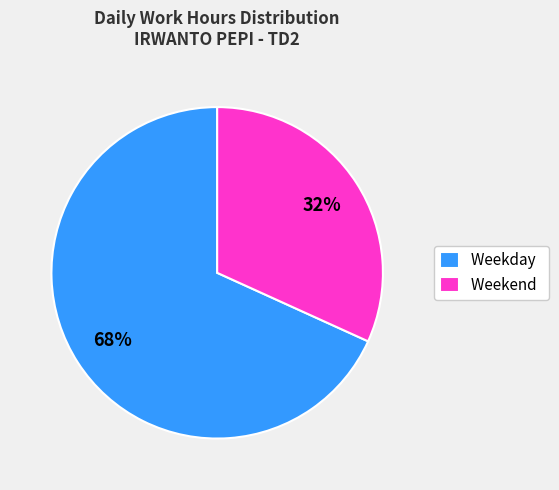

Is there a majority slice in this chart?

Yes